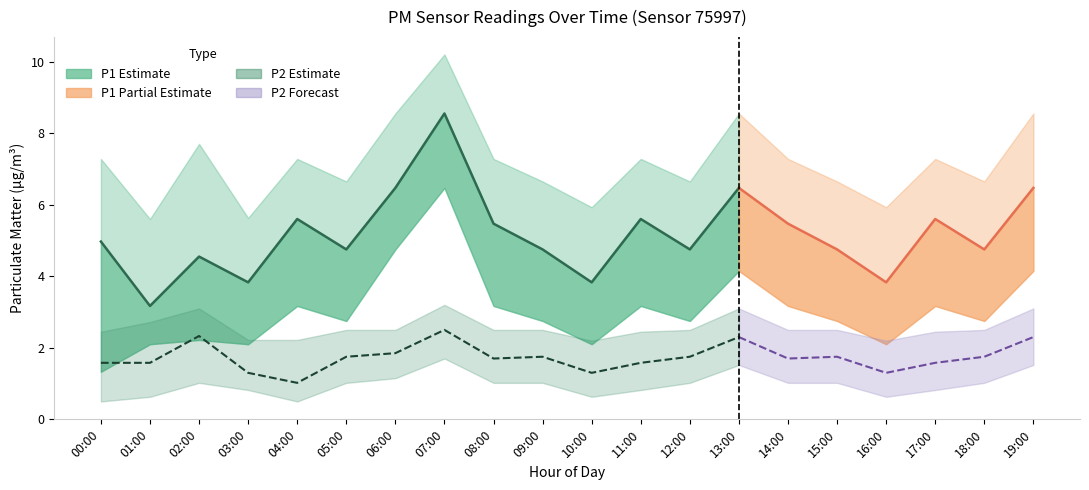

Is this an area chart (filled region under the line)?

No